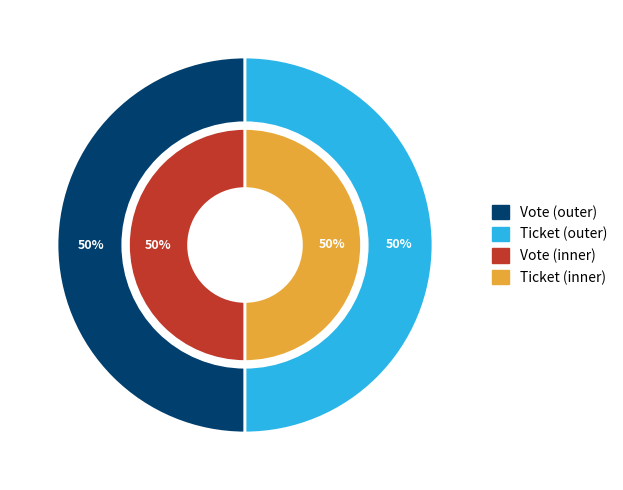

Which category has the smallest portion of the pie?

Ticket (direction=1)